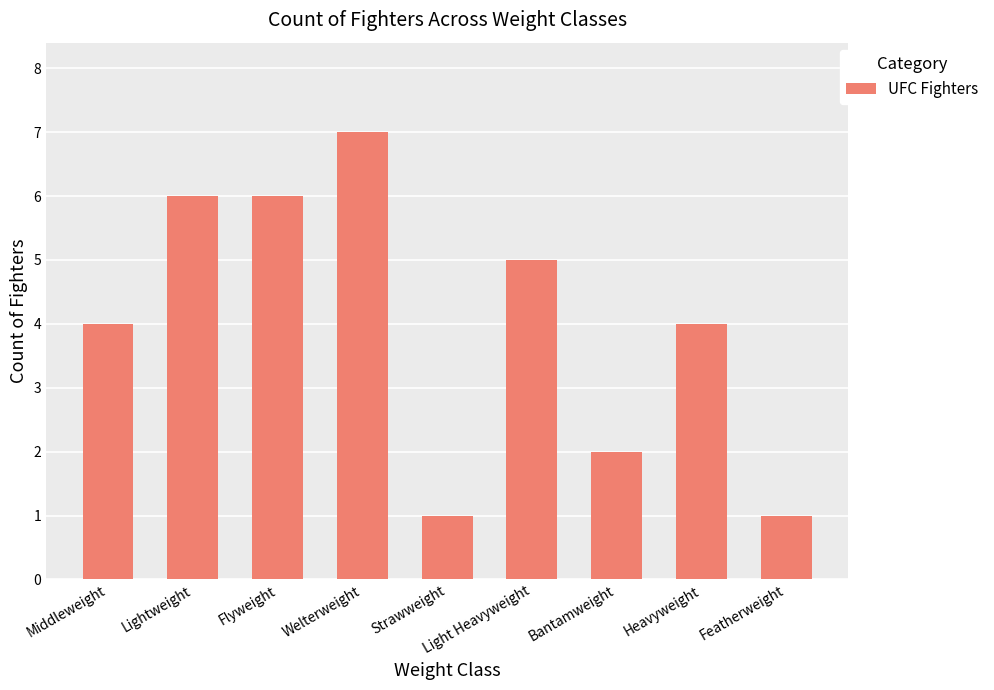

What is the difference between the second highest and minimum values?

5